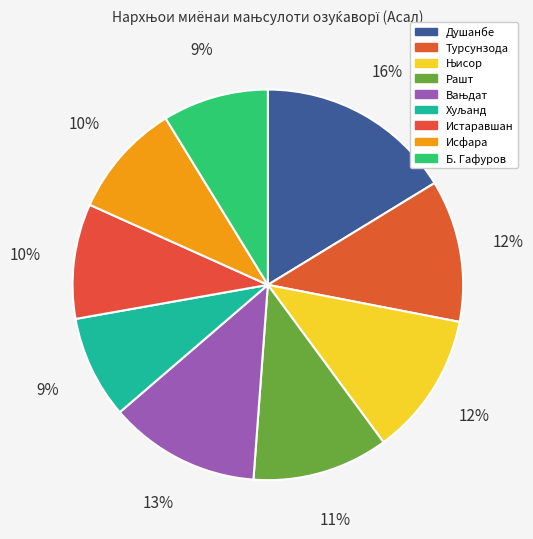

What portion of the pie excludes Исфара?

90.5%